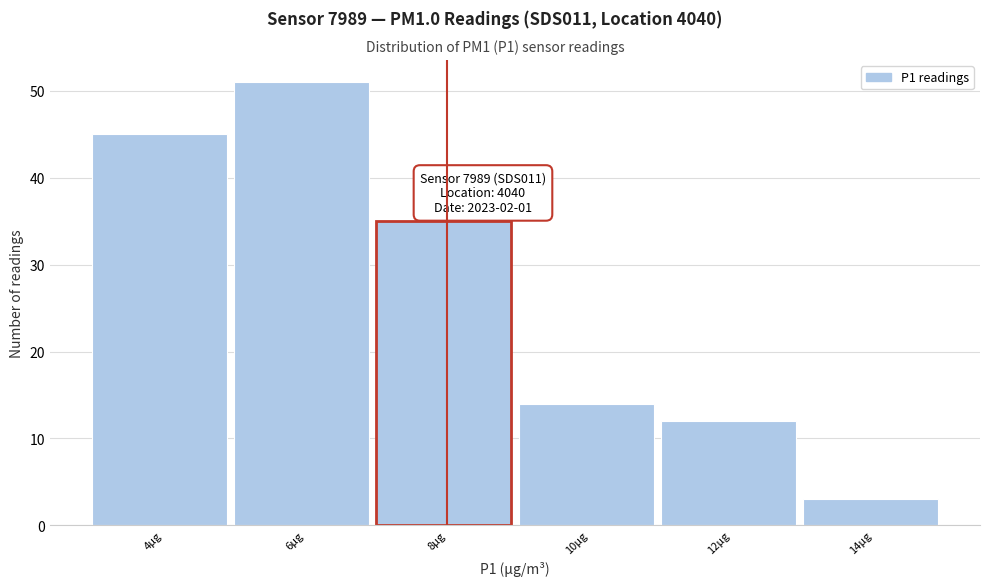

Reading right to left, extract all data points from this chart.

3	12	14	35	51	45